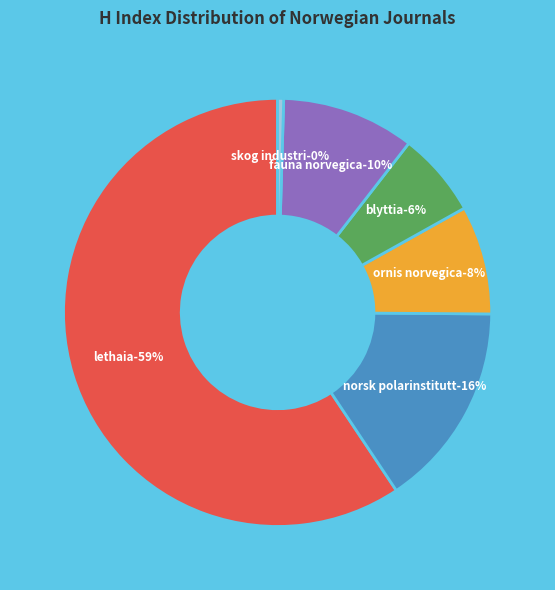

Count the number of slices in the pie.

6